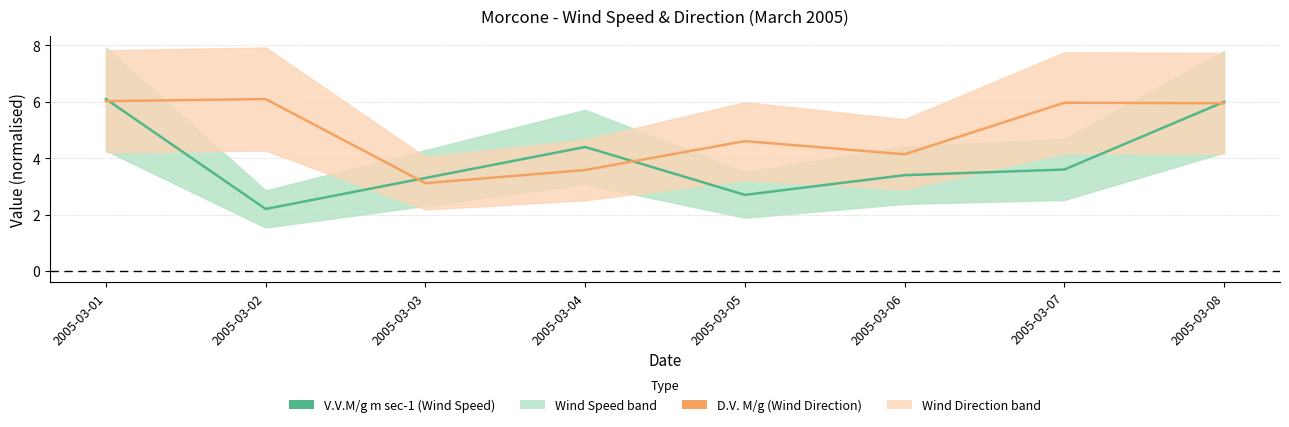

True or false: V.V.M/g m sec-1 and D.V. M/g cross at least once.

True